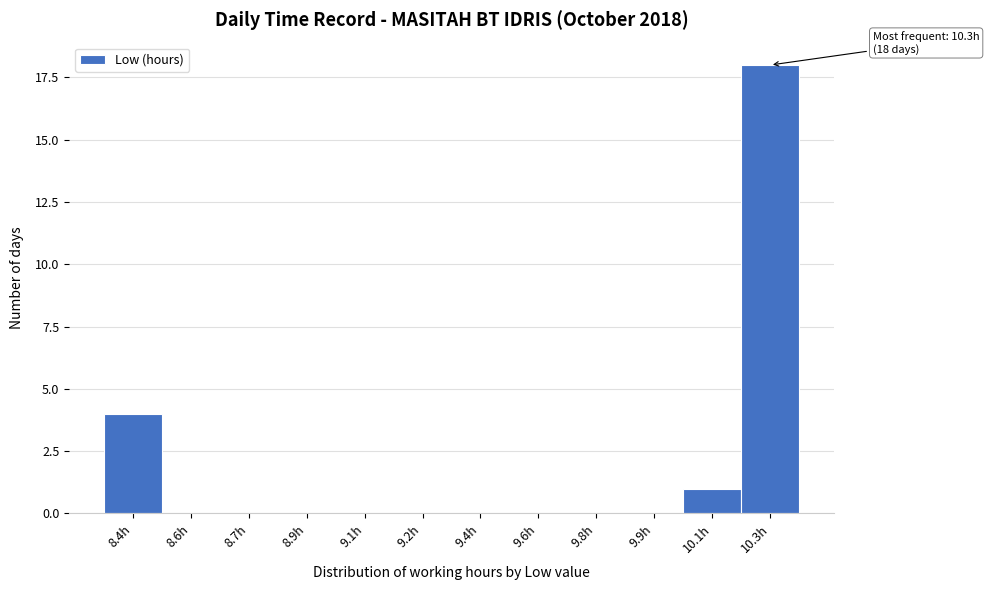

Reading right to left, what are all the values shown in this chart?

10.3h=18	10.1h=1	9.9h=0	9.8h=0	9.6h=0	9.4h=0	9.2h=0	9.1h=0	8.9h=0	8.7h=0	8.6h=0	8.4h=4